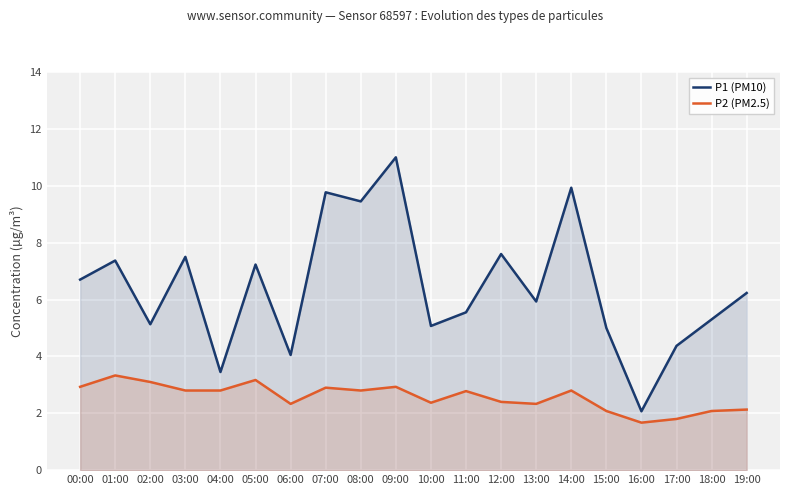

At 17:00, list the series in order from largest to smallest.

P1 (PM10), P2 (PM2.5)